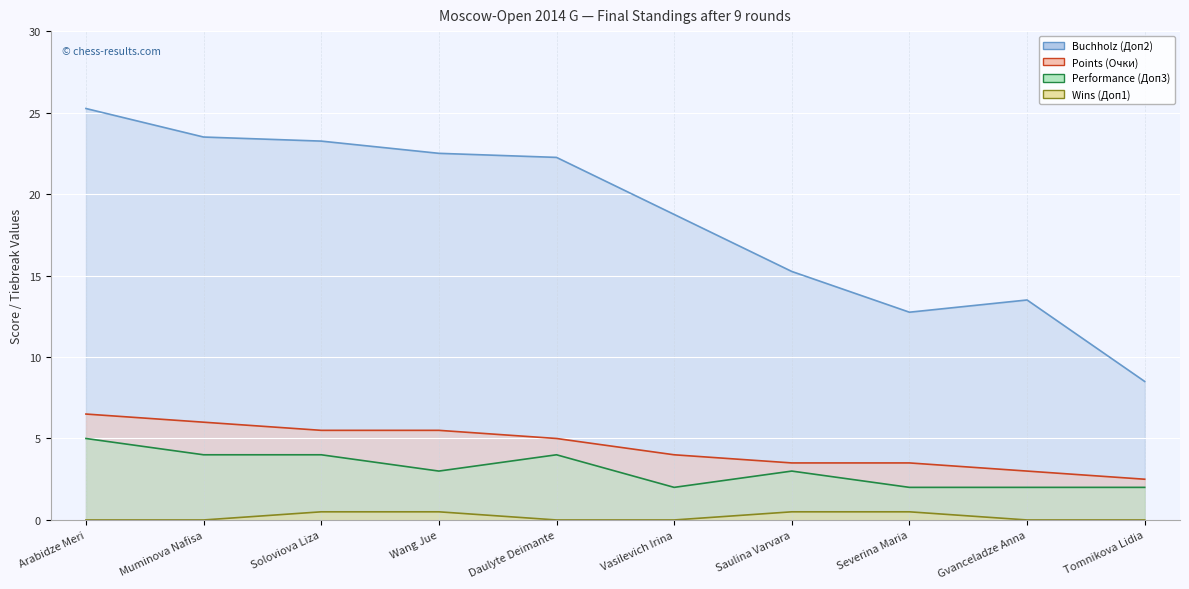

Which series has the widest spread of values?

Buchholz (Доп2)